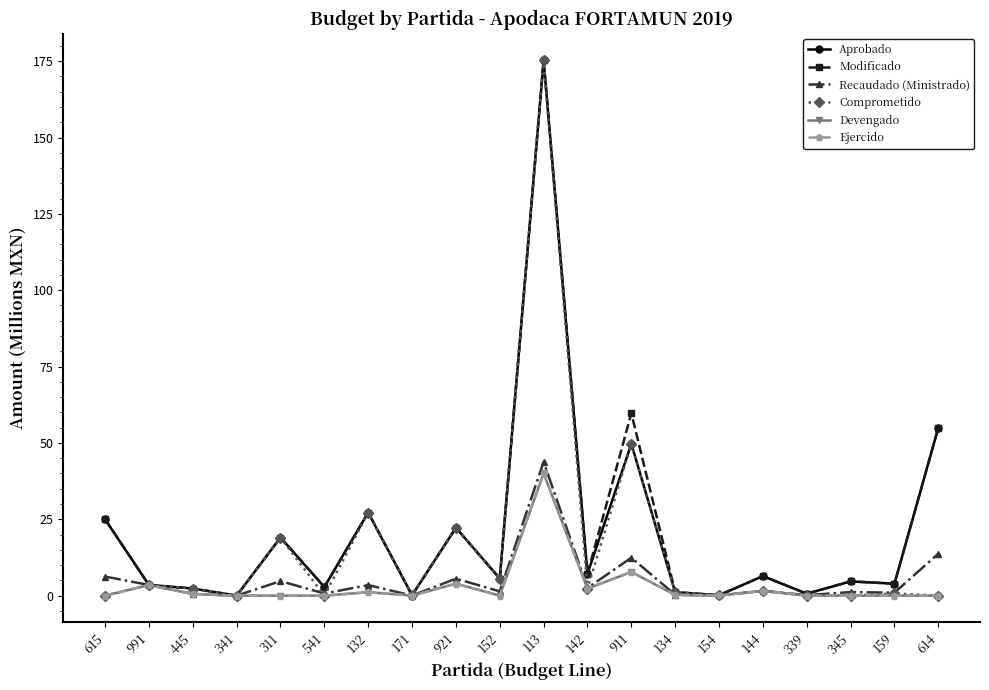

True or false: Recaudado (Ministrado) and Devengado intersect in this chart.

False